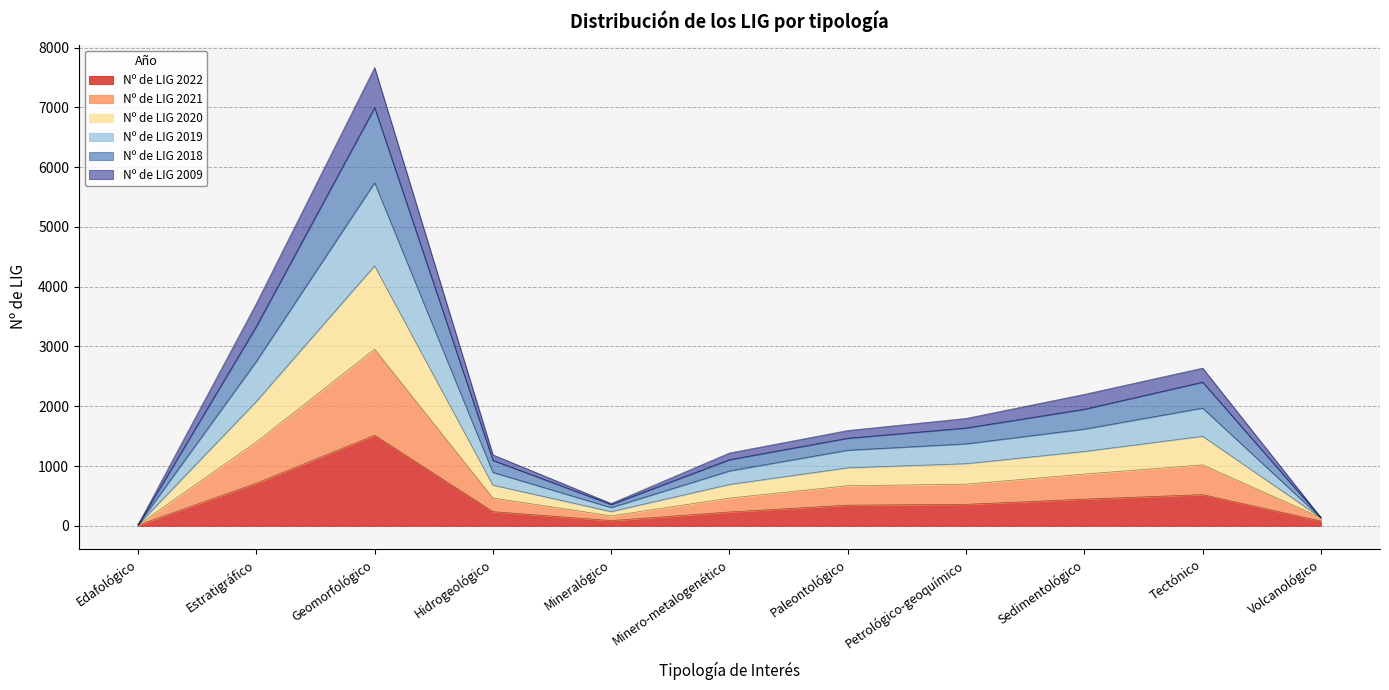

True or false: Nº de LIG 2009 and Nº de LIG 2021 cross at least once.

False